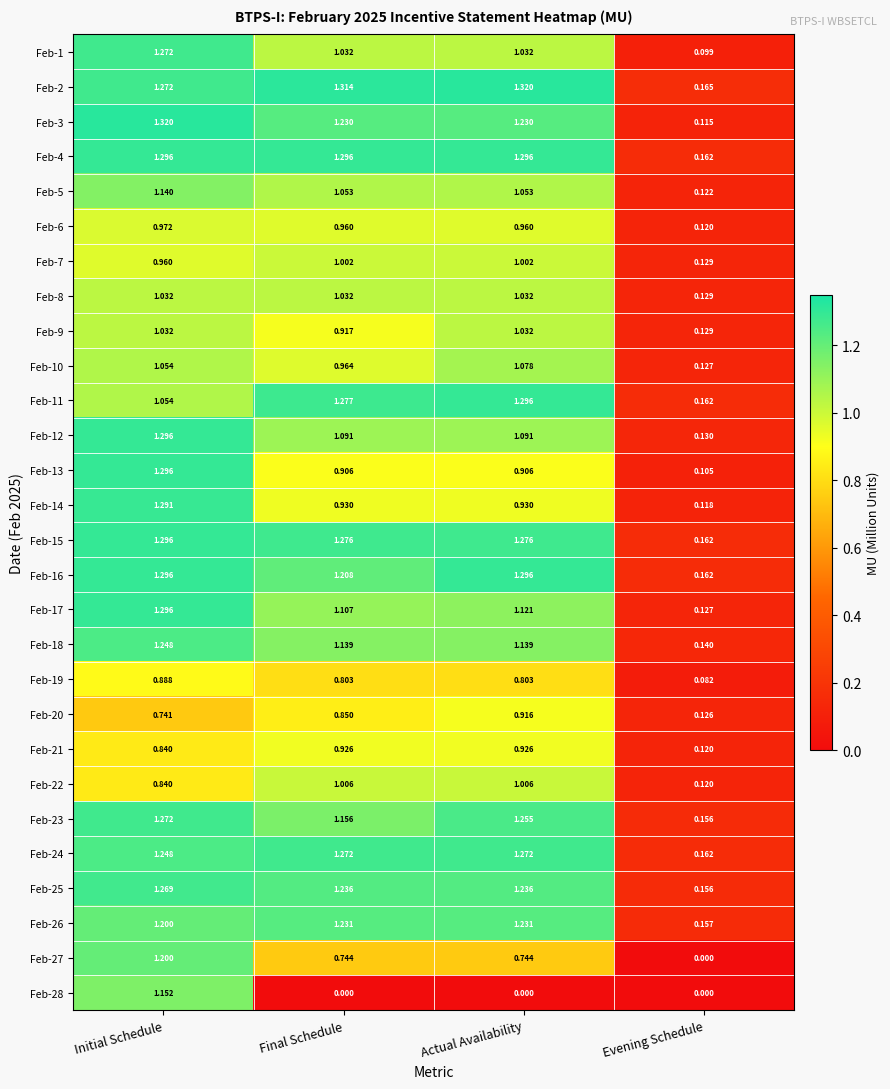

What is the total value across all series at Initial Schedule?

32.1